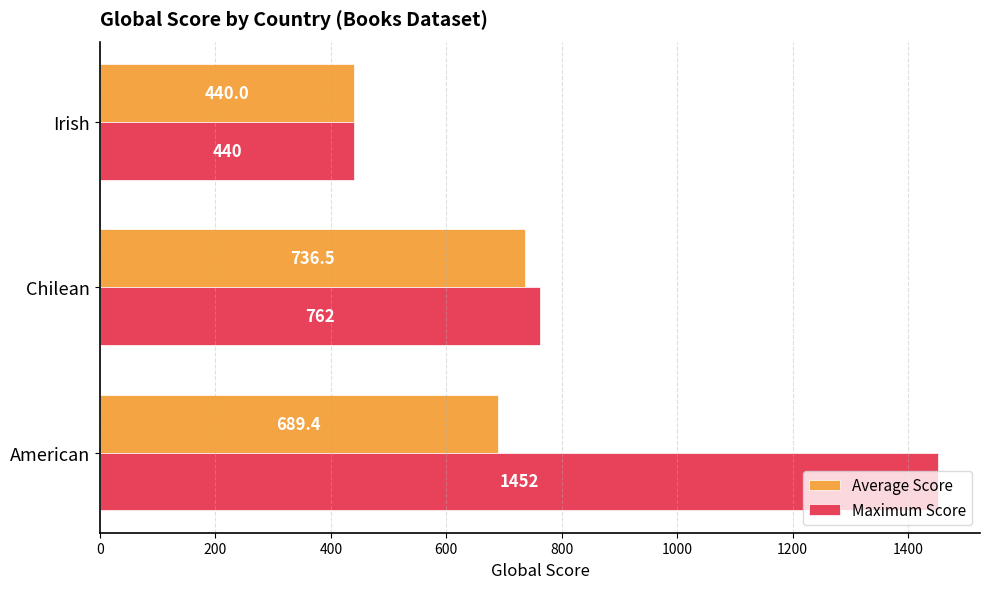

At which category is the sum across all series the highest?

American